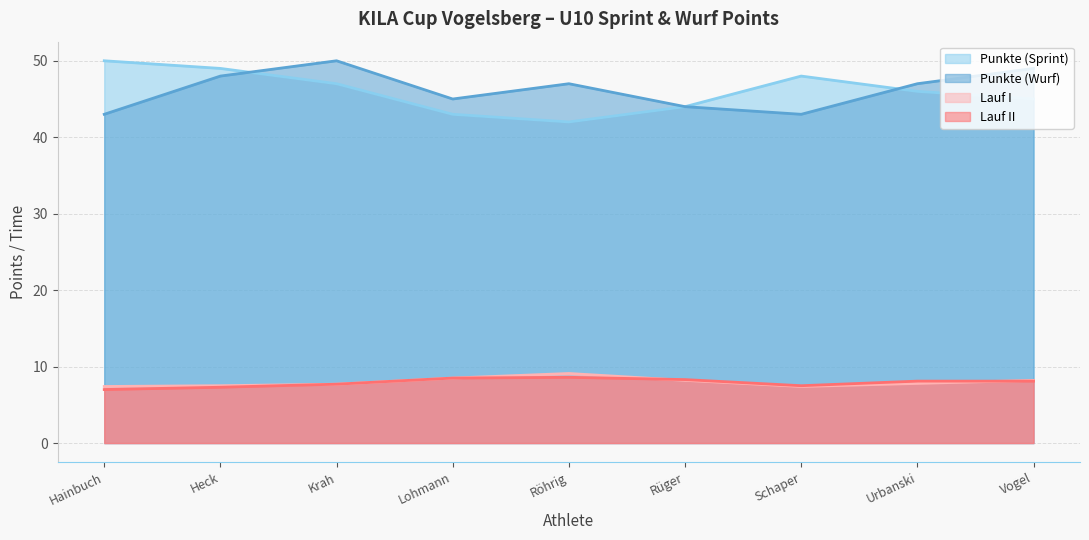

True or false: Punkte (Sprint) has a value of 48.0 at Schaper.

True